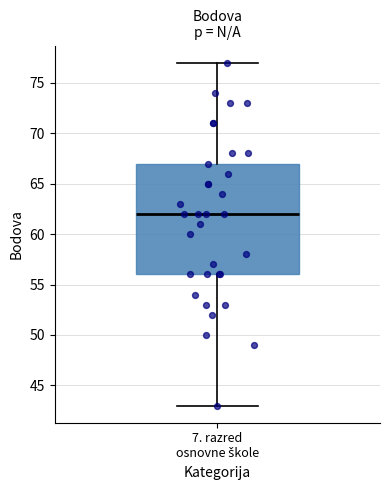

Read this box plot against the y-axis: the position of the median line, the range covered by the box, and the ends of both whiskers. The values are not printed on the chart, so give them approximately, as read against the axis.

median 62, box 56 to 67, whiskers 43 to 77